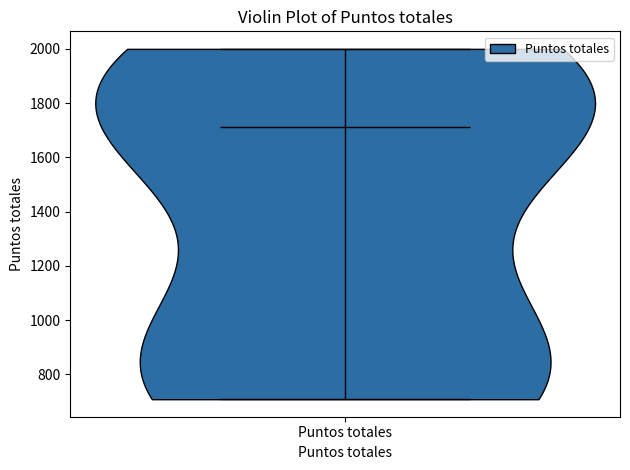

What is the highest point the violin for Puntos totales reaches on the y-axis? The values are not printed on the chart, so give them approximately, as read against the axis.

2000